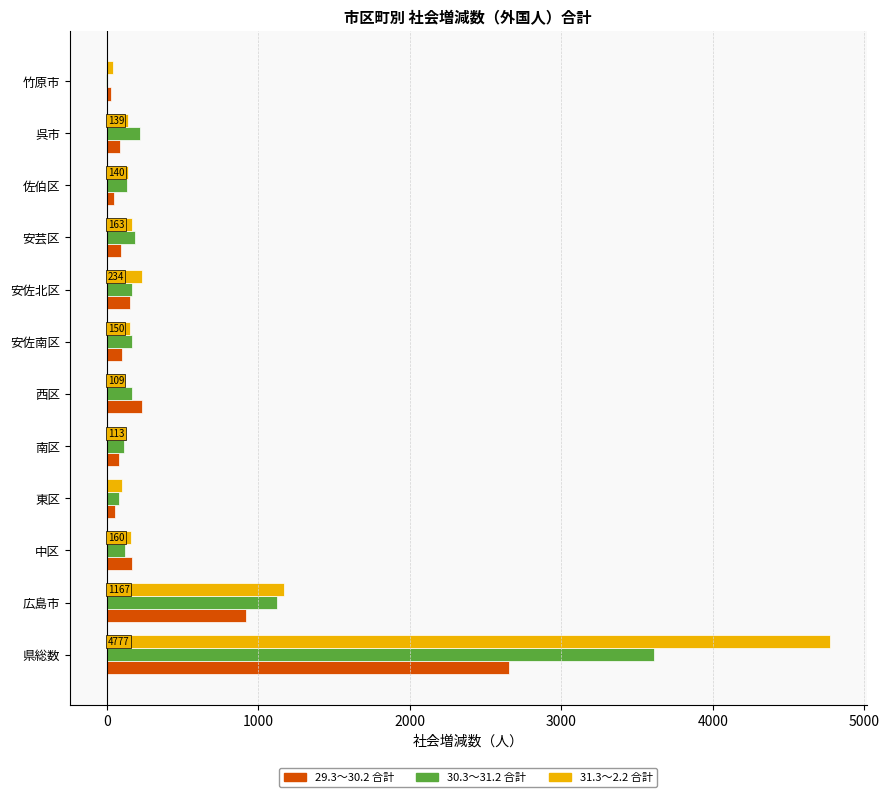

Which series has the largest total across all categories?

31.3～2.2 合計